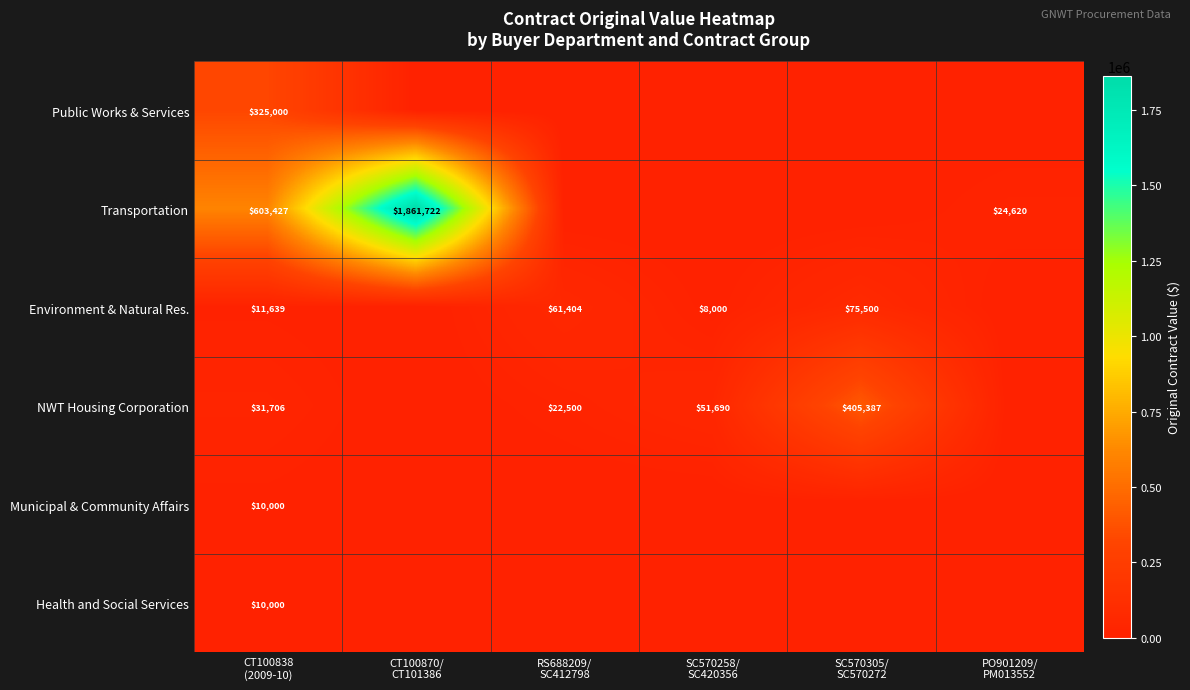

Is it true that NWT Housing Corporation equals 45761.3 at CT100838 (2009-10)?

False